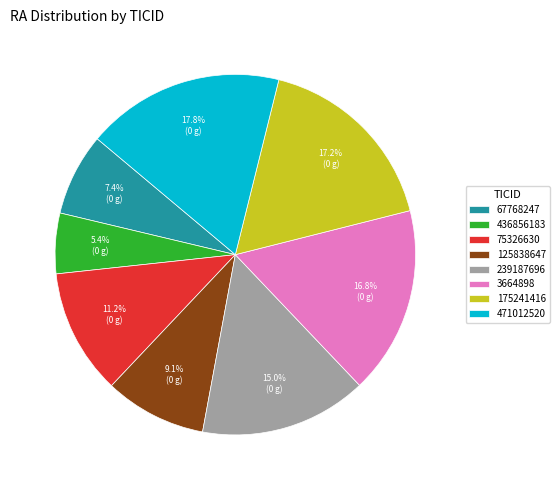

Is it true that 67768247 is 1% of the pie?

False